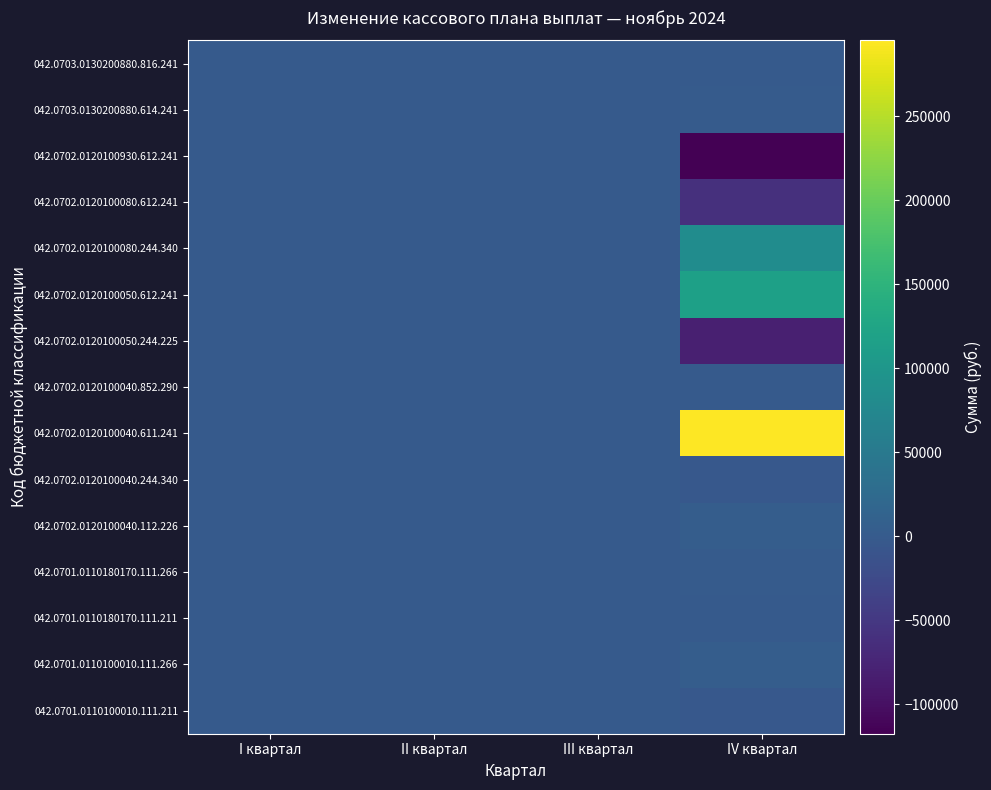

Between III квартал and II квартал, which is larger?

III квартал